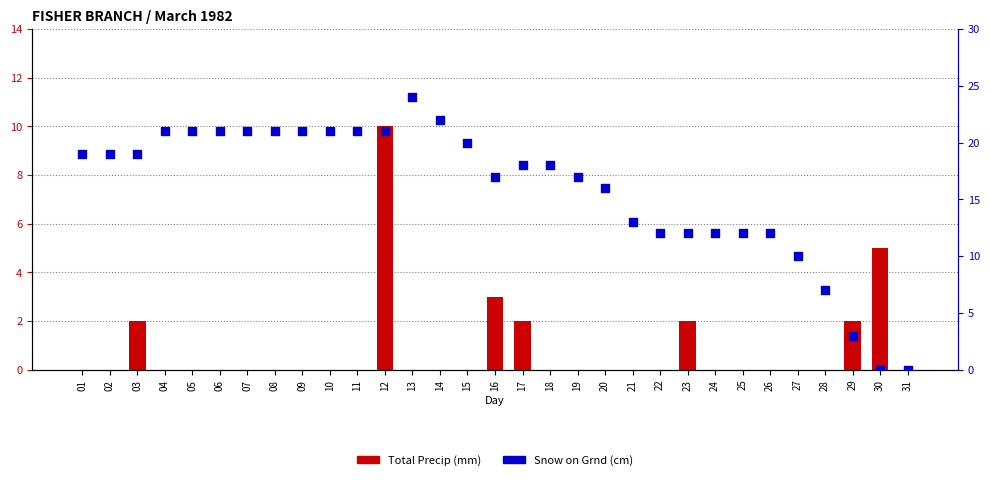

What is the total value across all series at 25?

12